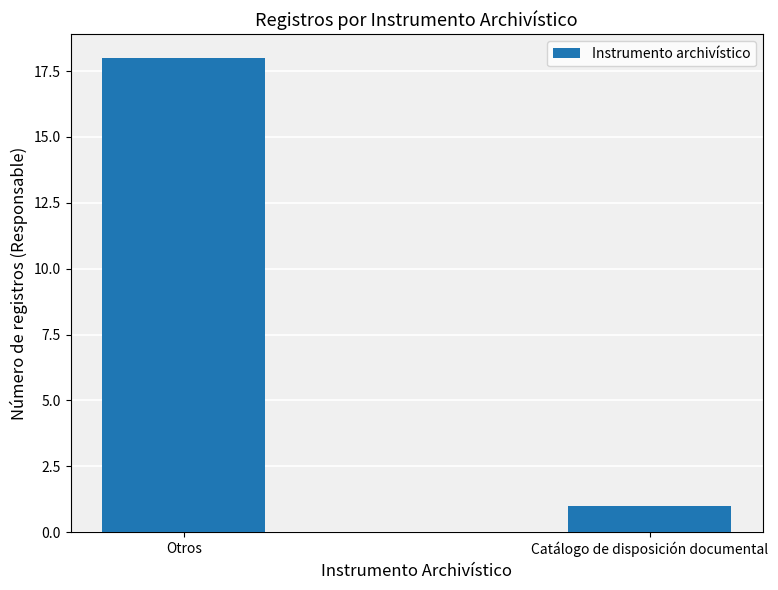

What is the label of the 1st bar from the left?

Otros